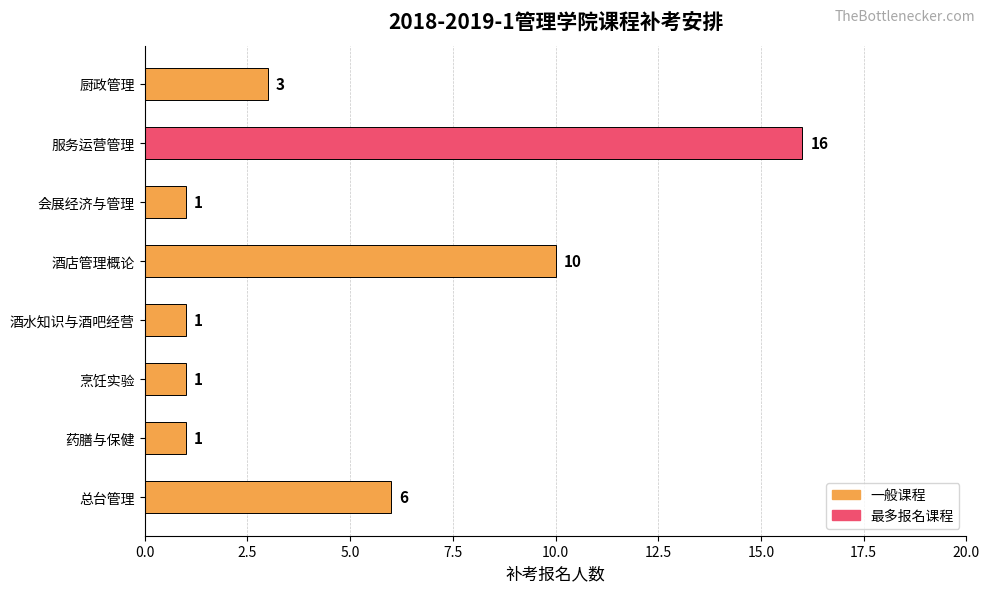

Which category has the highest value across all series?

服务运营管理